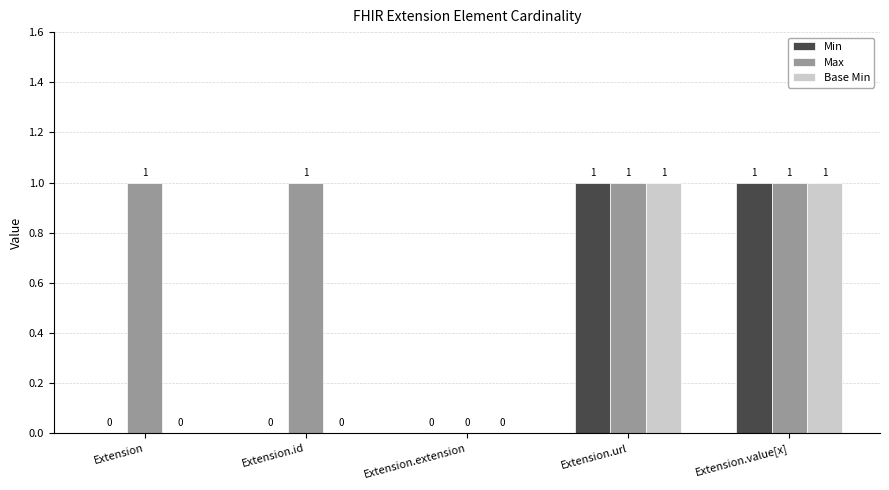

Which series has the largest total across all categories?

Max